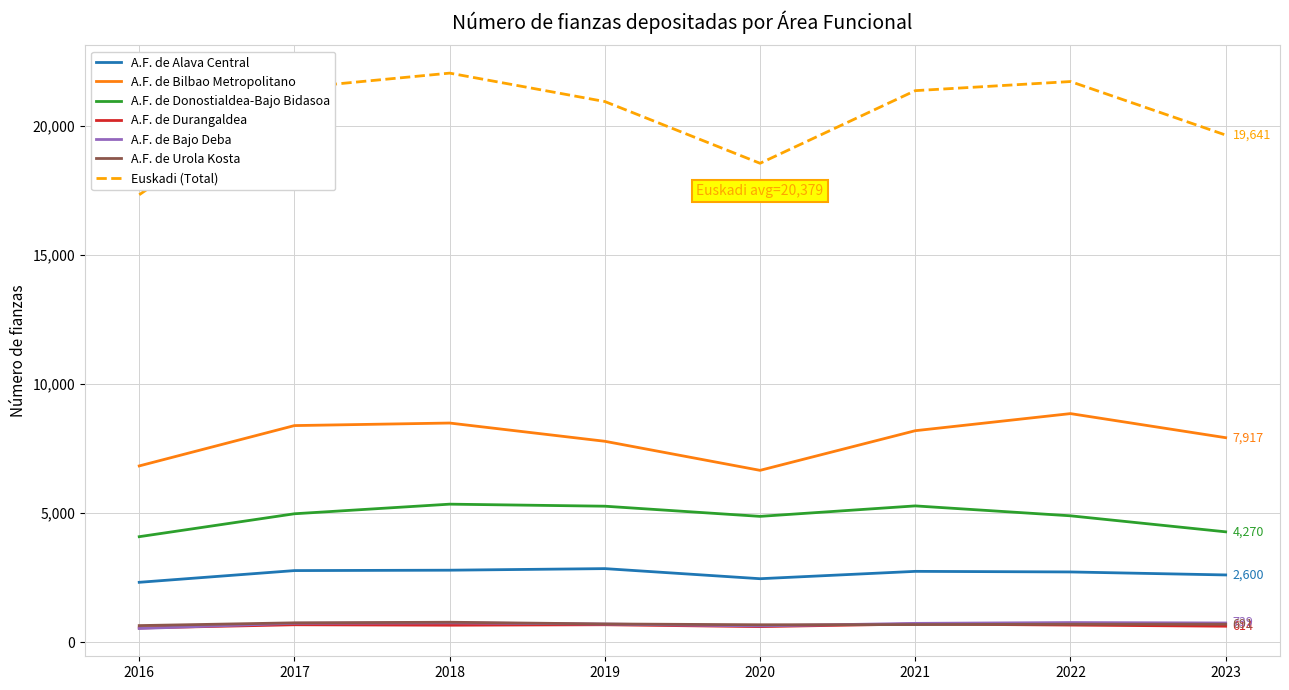

Is the value of Euskadi (Total) at 2017 greater than the value of A.F. de Durangaldea at 2023?

Yes